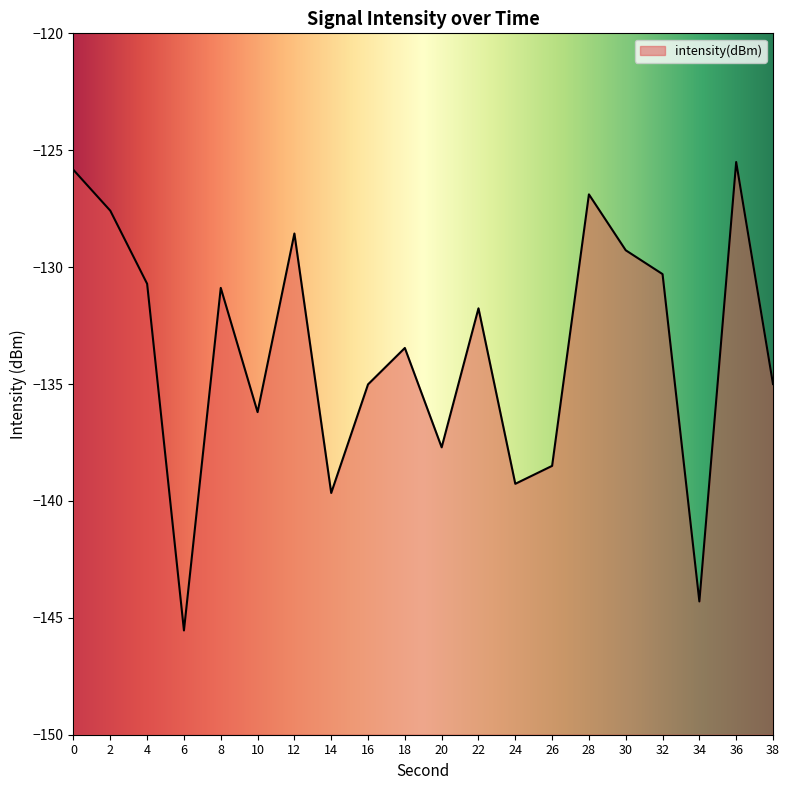

Does the chart display data point markers on the line(s)?

No